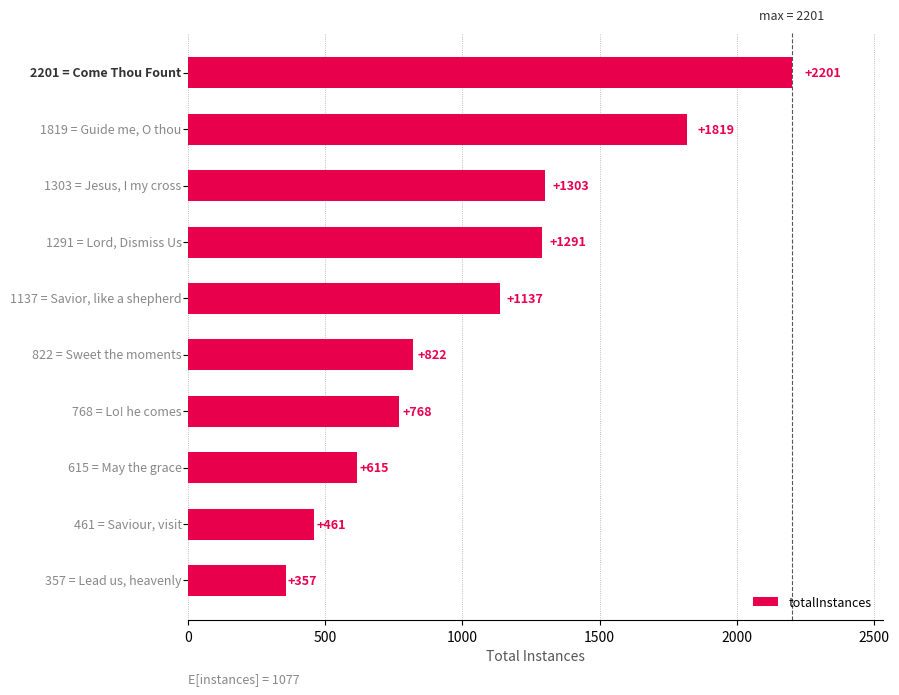

What is the difference between the maximum and second lowest values?

1740